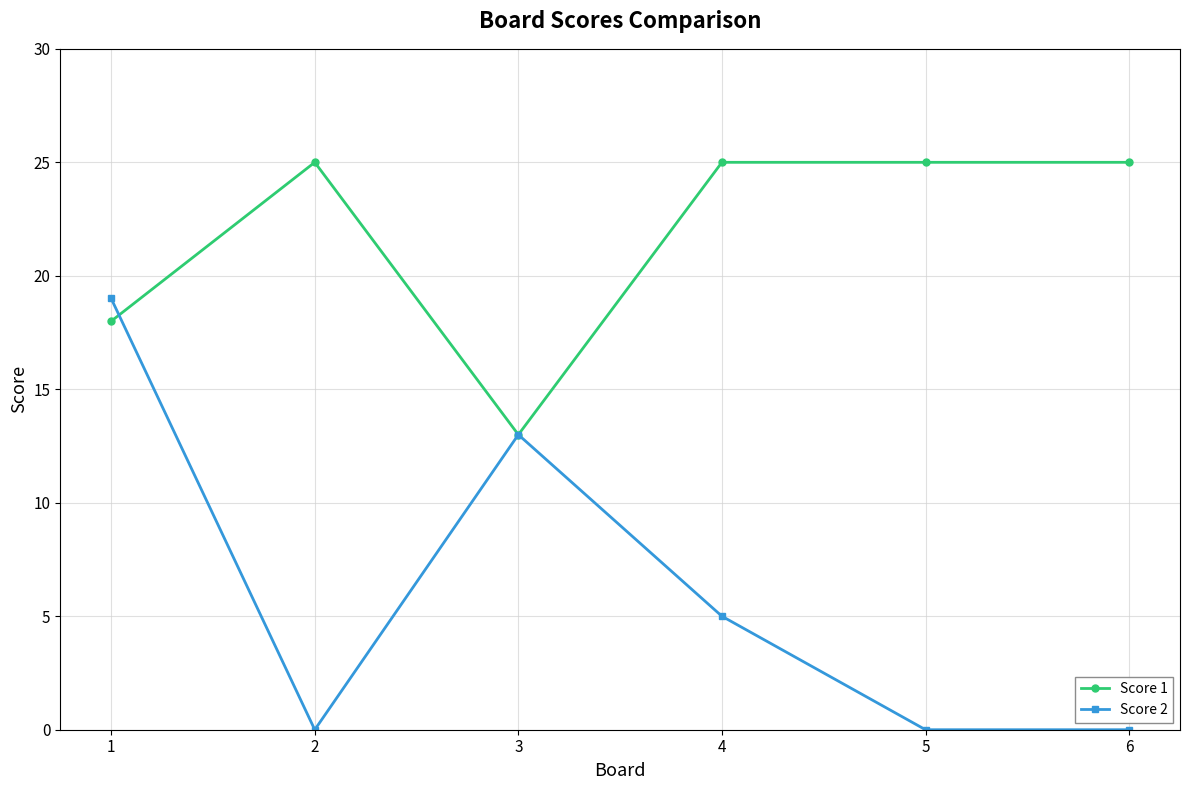

What is the difference between the highest and lowest values at 5?

25